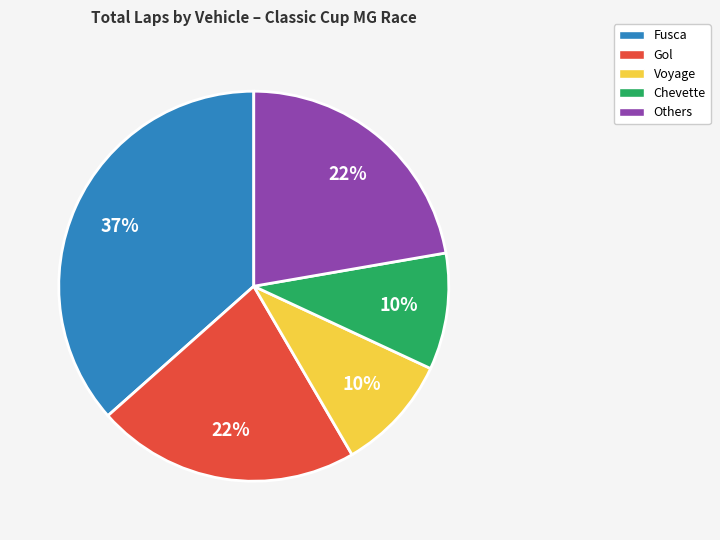

Does any single category account for the majority?

No